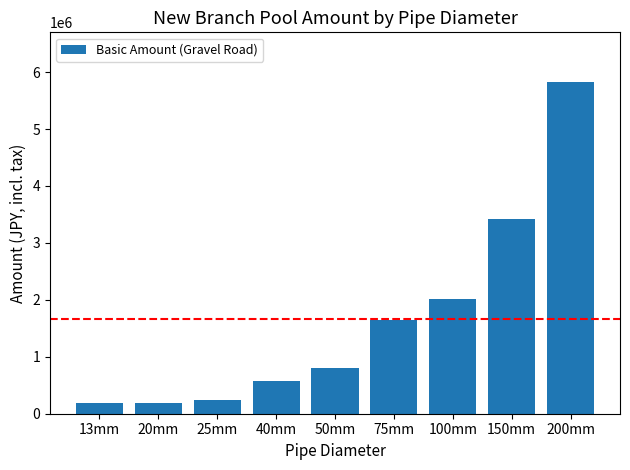

What position from the left is 25mm?

3